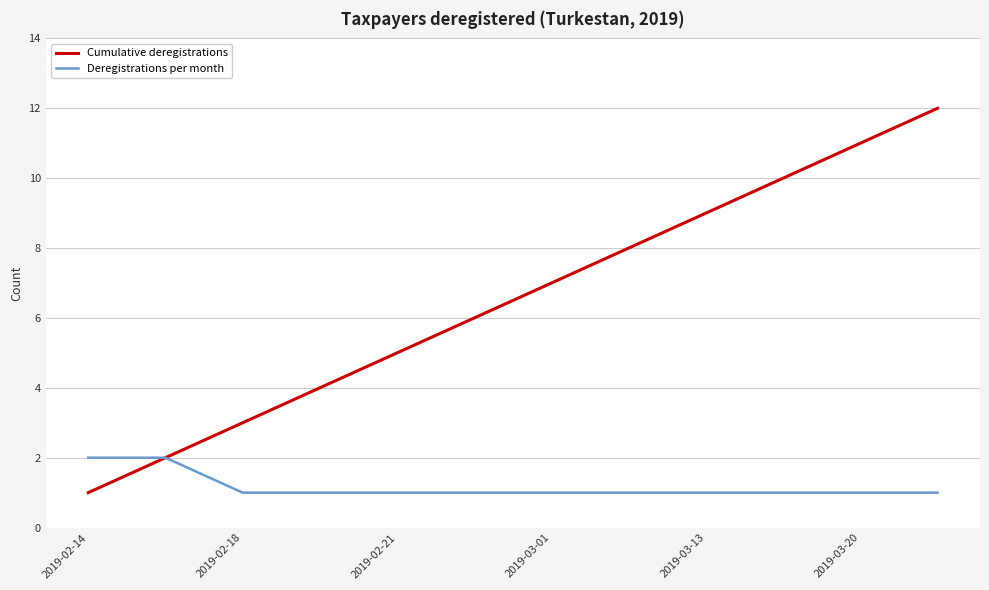

Reading left to right, extract all data points from this chart.

Cumulative deregistrations: 1	2	3	4	5	6	7	8	9	10	11	12
Deregistrations per month: 2	2	1	1	1	1	1	1	1	1	1	1